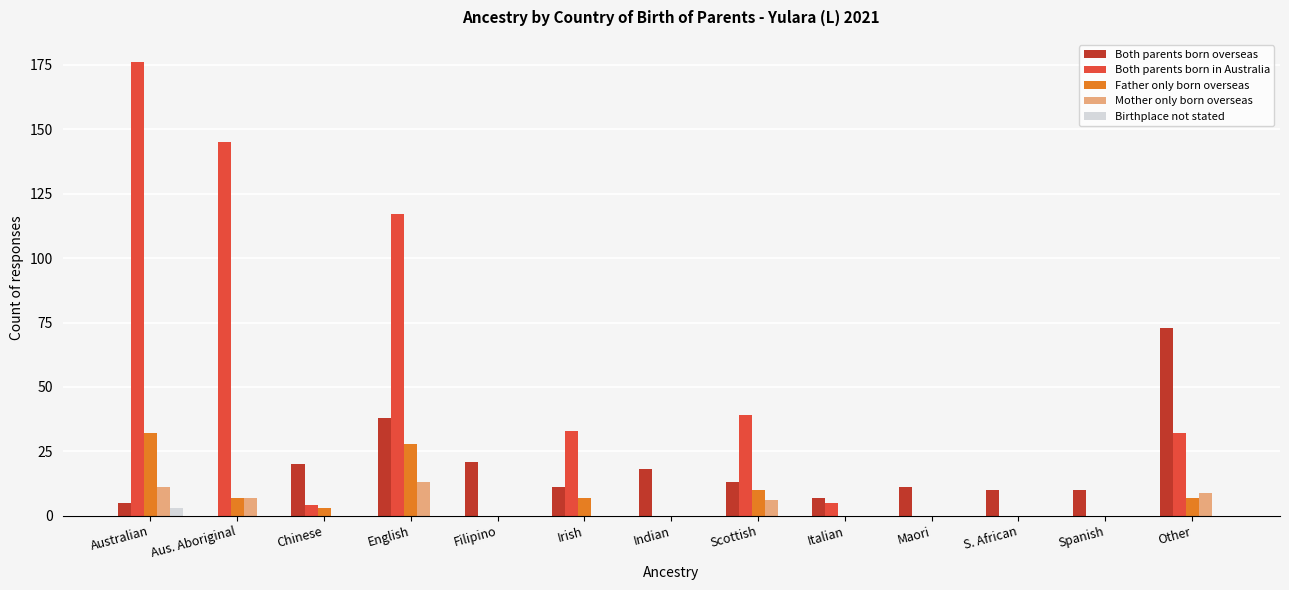

Which series has the largest total across all categories?

Both parents born in Australia